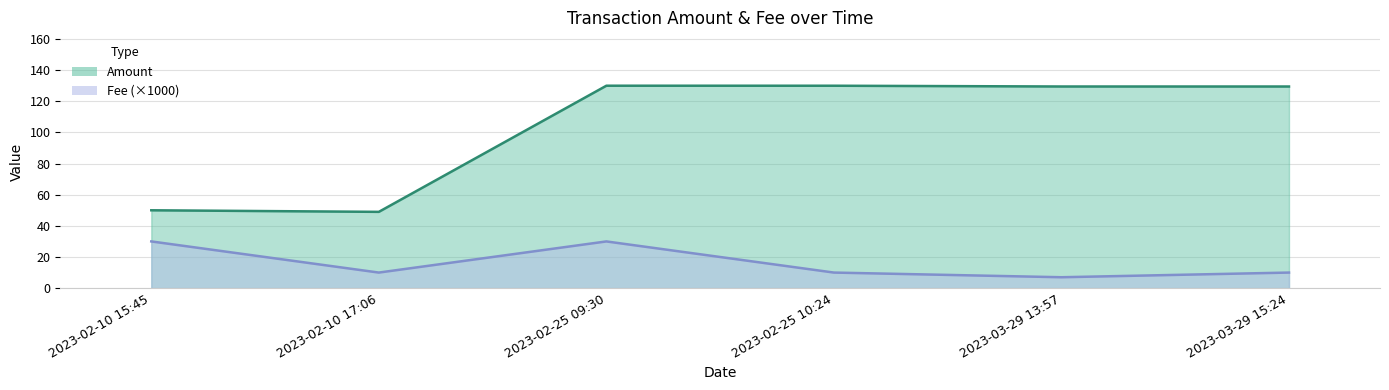

What are all the series names shown in the legend?

Amount, Fee